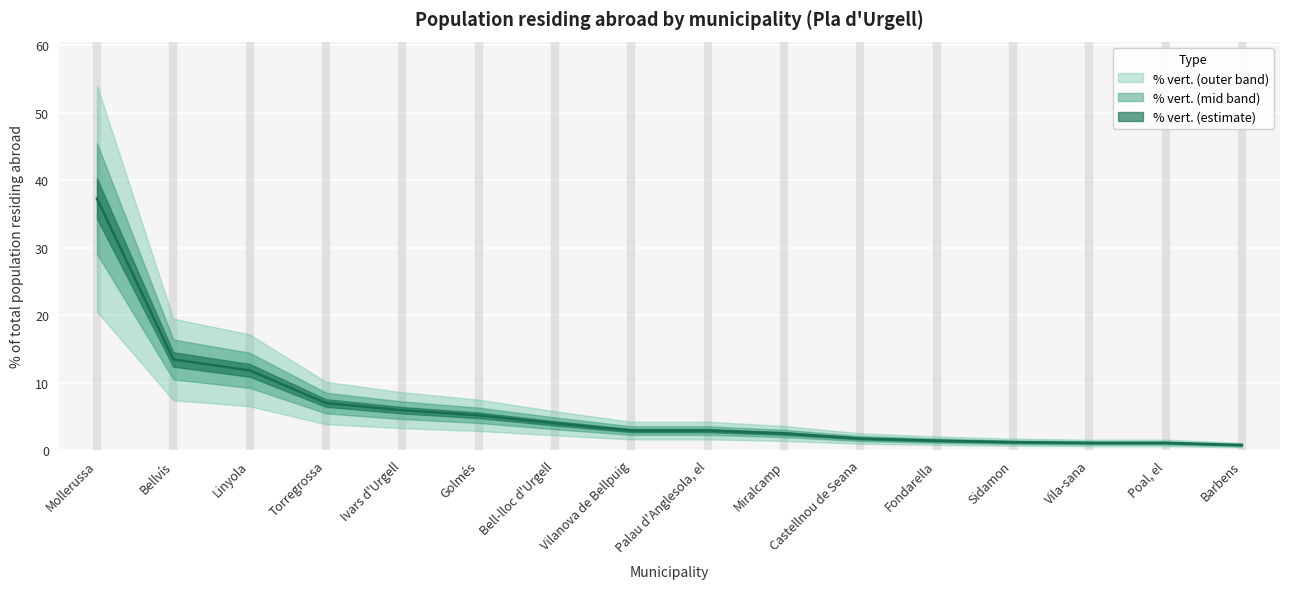

The value at Bellvís is 8.6. True or false?

False